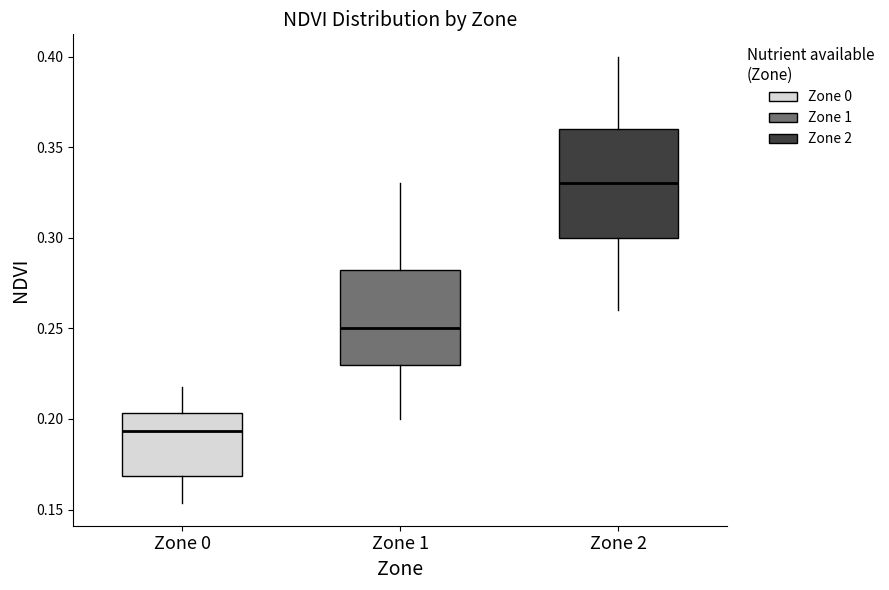

Which box has the highest median line?

Zone 2